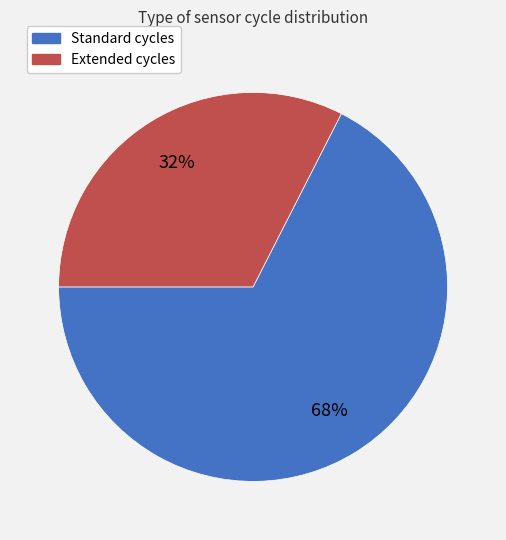

Count the number of slices in the pie.

2